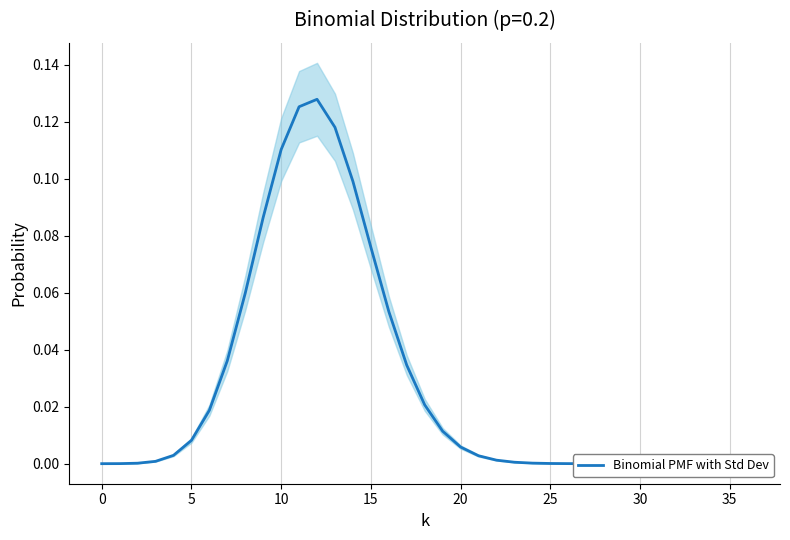

Which category has the highest value across all series?

12